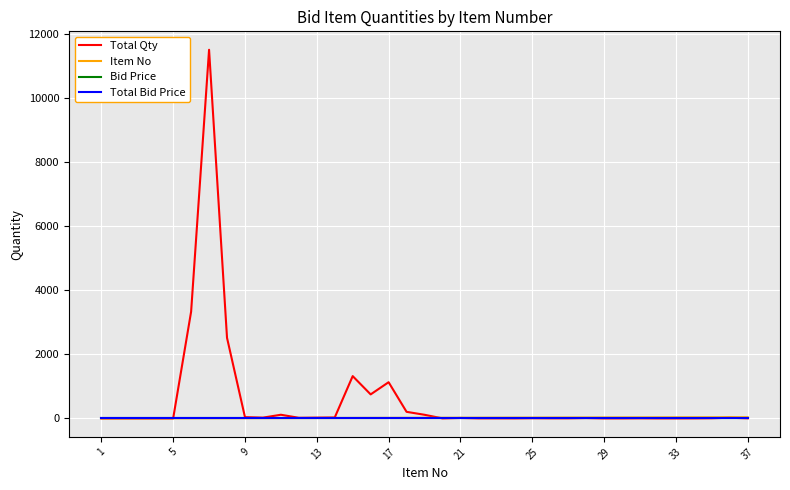

Does the chart display data point markers on the line(s)?

No